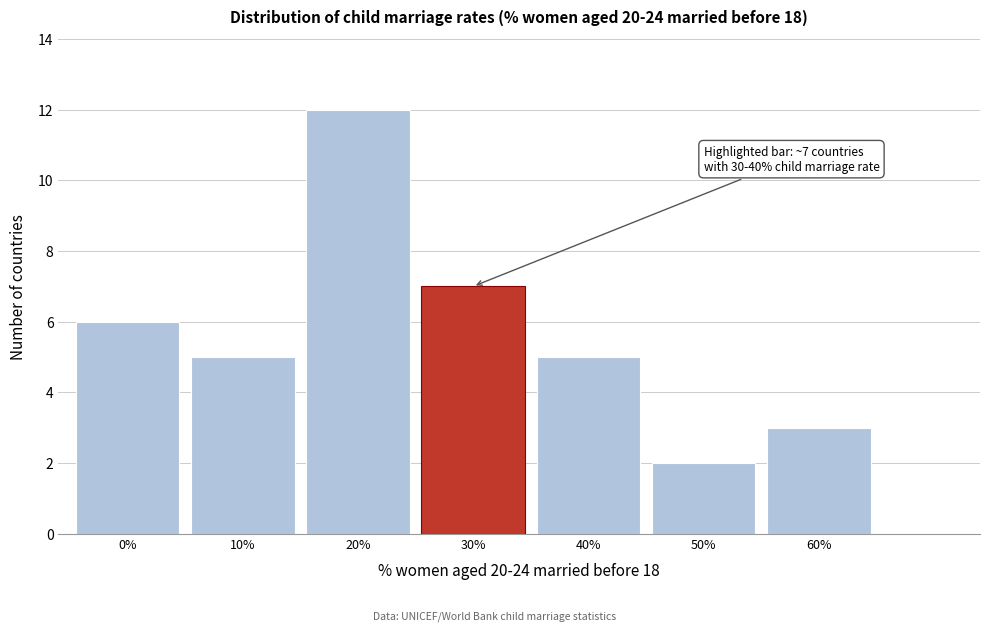

Reading left to right, transcribe all the data shown in this chart.

0%=6	10%=5	20%=12	30%=7	40%=5	50%=2	60%=3